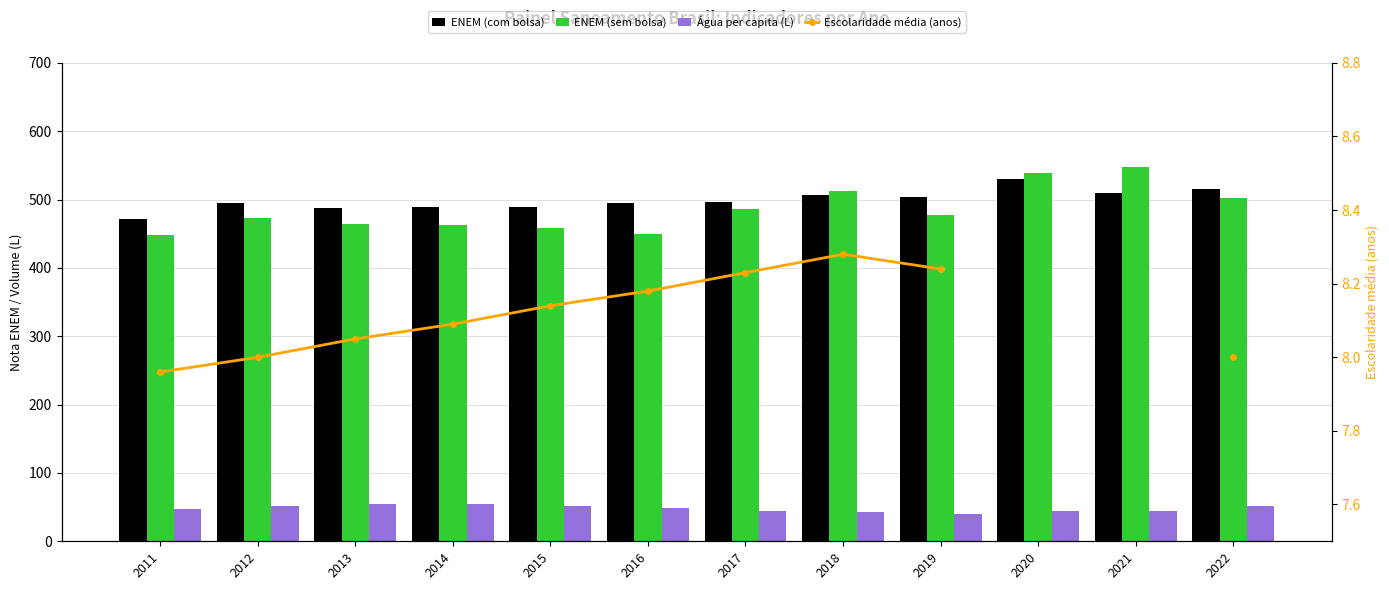

What is the minimum value shown in the chart?

8.0